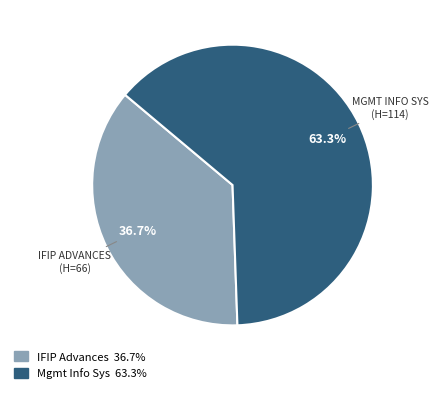

Is there any slice that represents more than half of the pie?

Yes